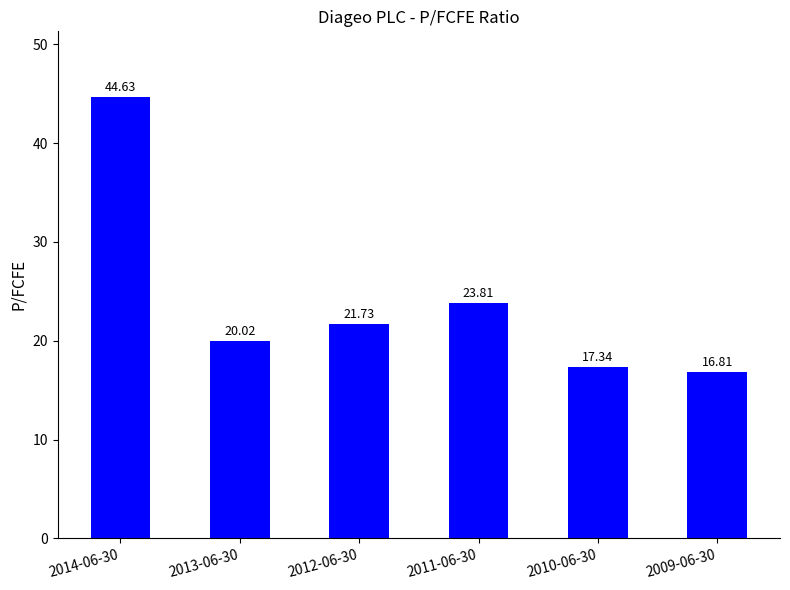

Are the bars horizontal?

No